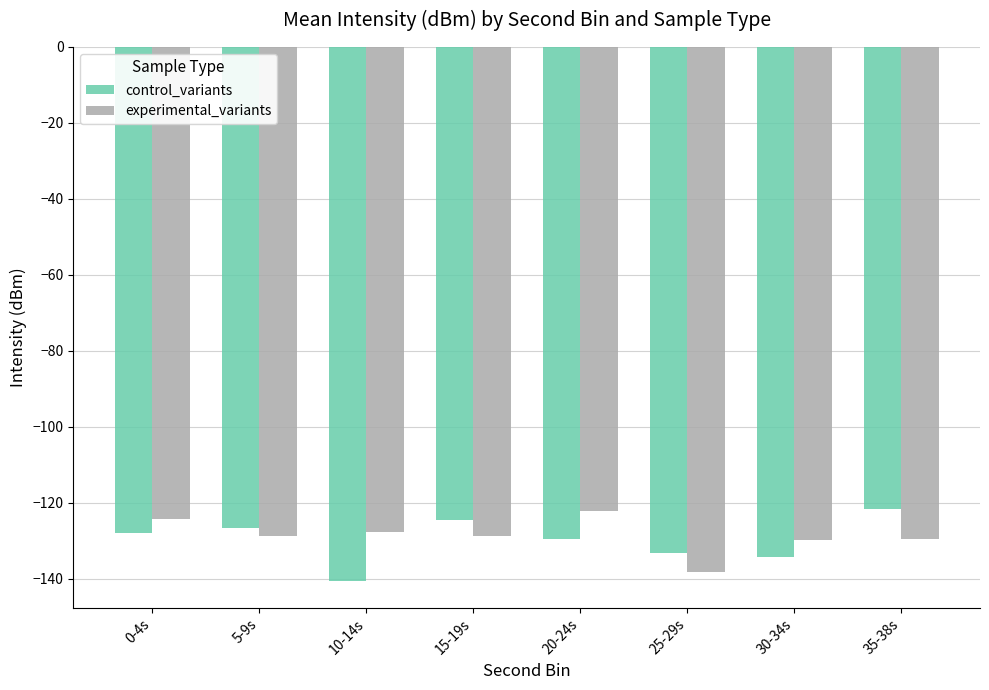

Where does the experimental_variants series first go above -128?

0-4s